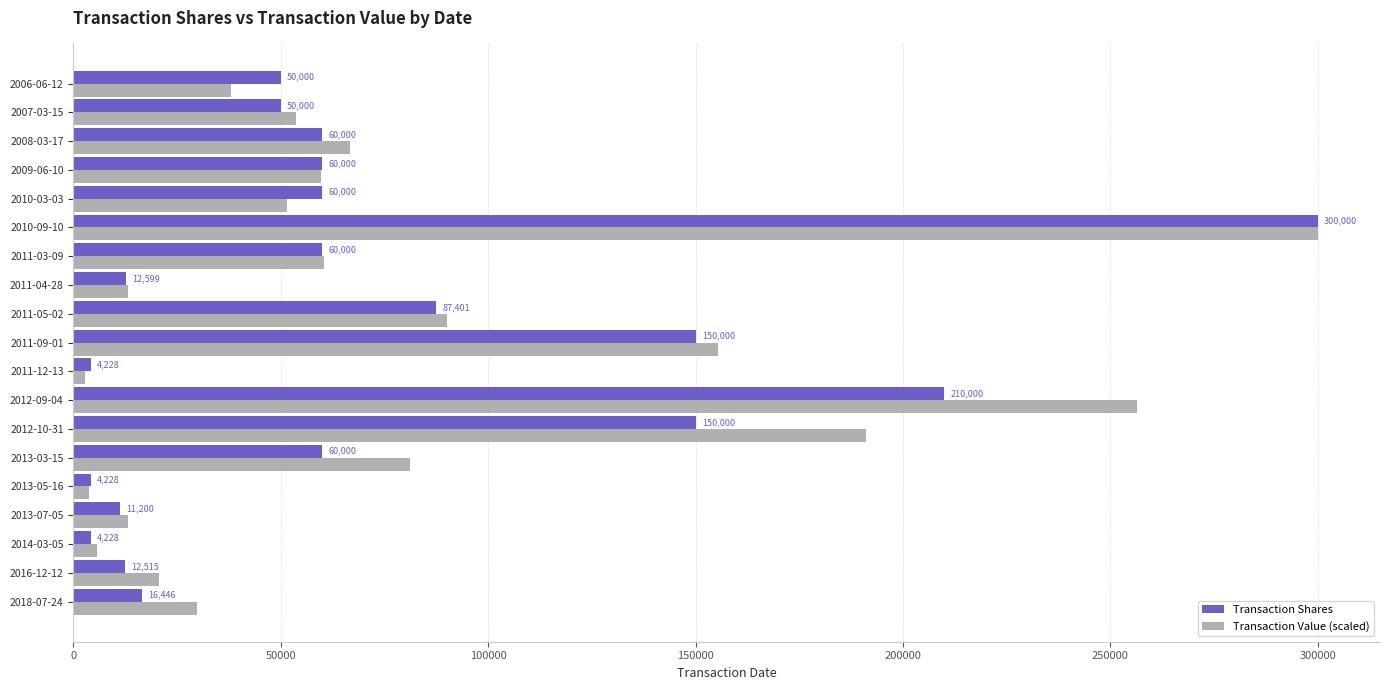

At which category is the sum across all series the highest?

2010-09-10